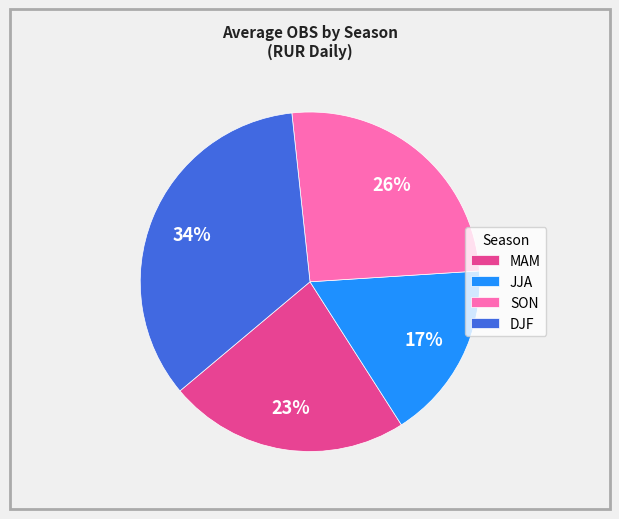

Is there any slice that represents more than half of the pie?

No